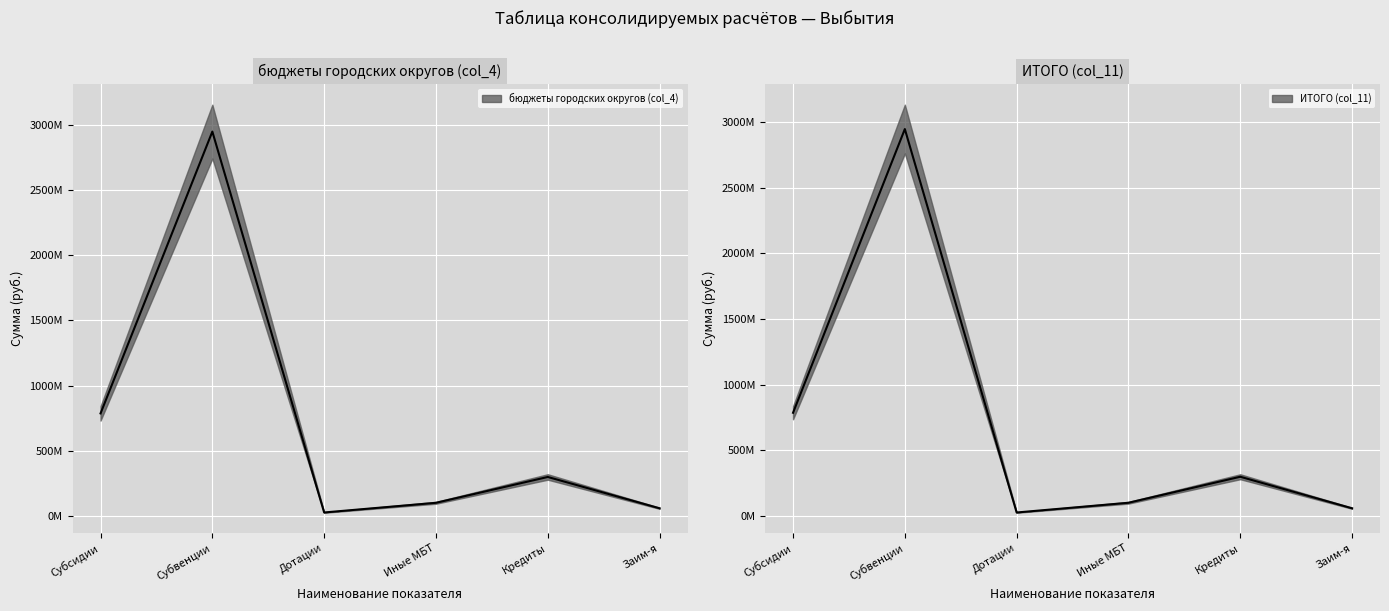

True or false: бюджеты городских округов (col_4) has a value of 116242356.2 at Кредиты.

False